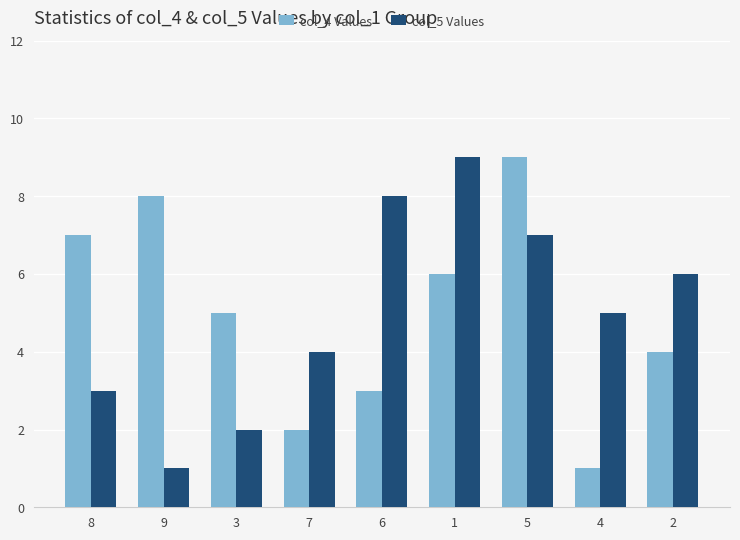

What is the average value of the col_4 Values series?

5